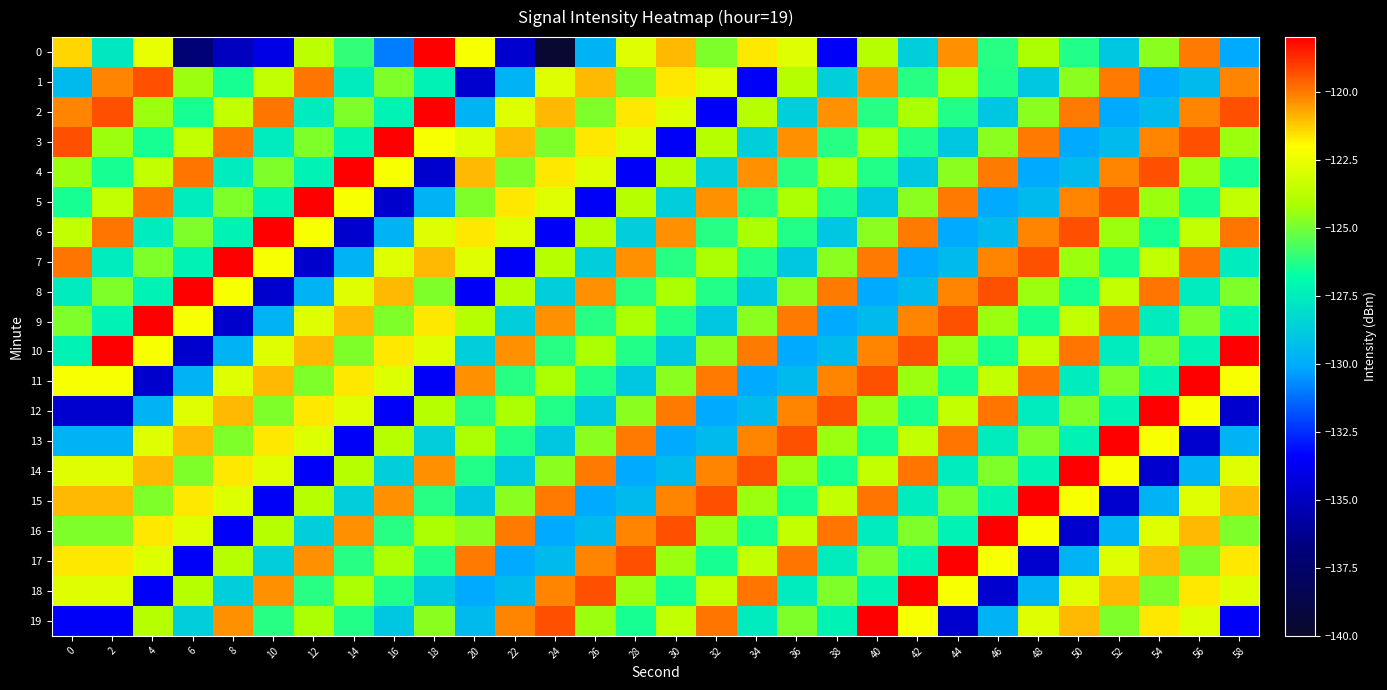

Rank the series by their maximum value, from highest to lowest.

0, 2, 3, 4, 5, 6, 7, 8, 9, 10, 11, 12, 13, 14, 15, 16, 17, 18, 19, 1